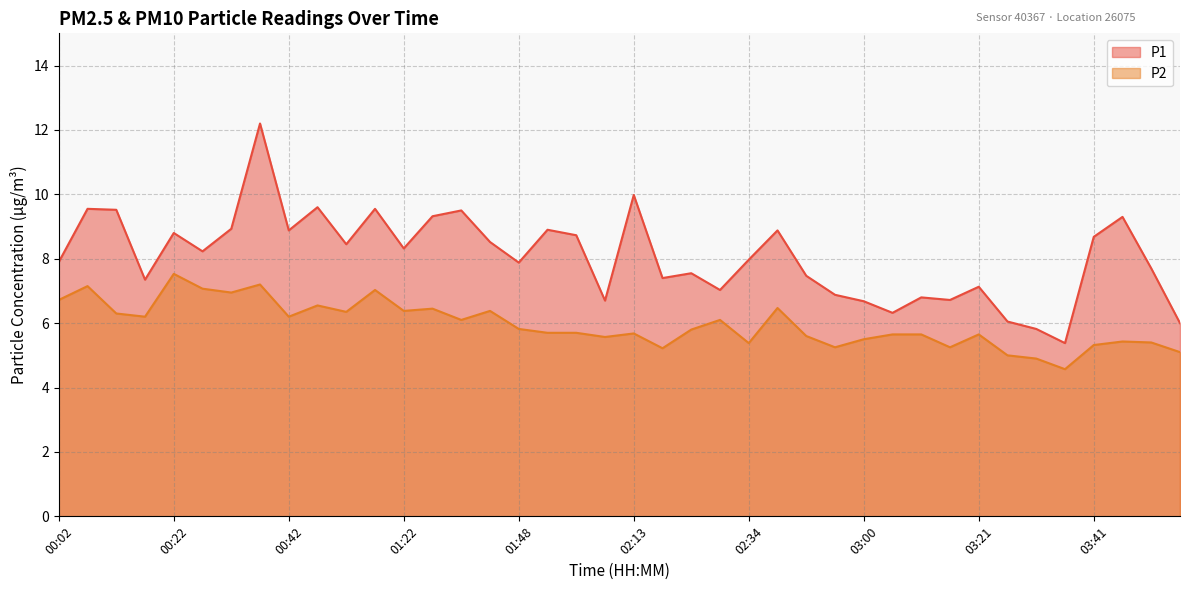

What is the maximum value for P1?

12.2